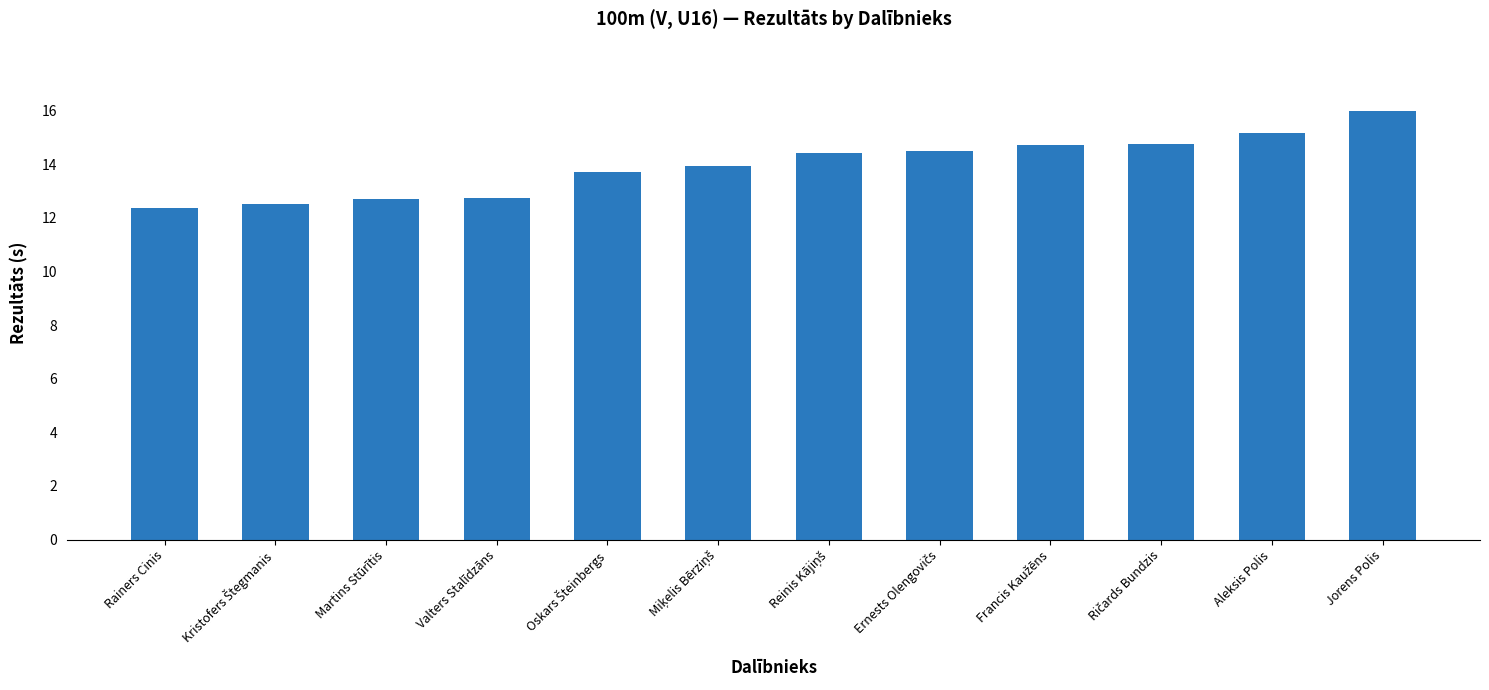

Are the bars horizontal?

No